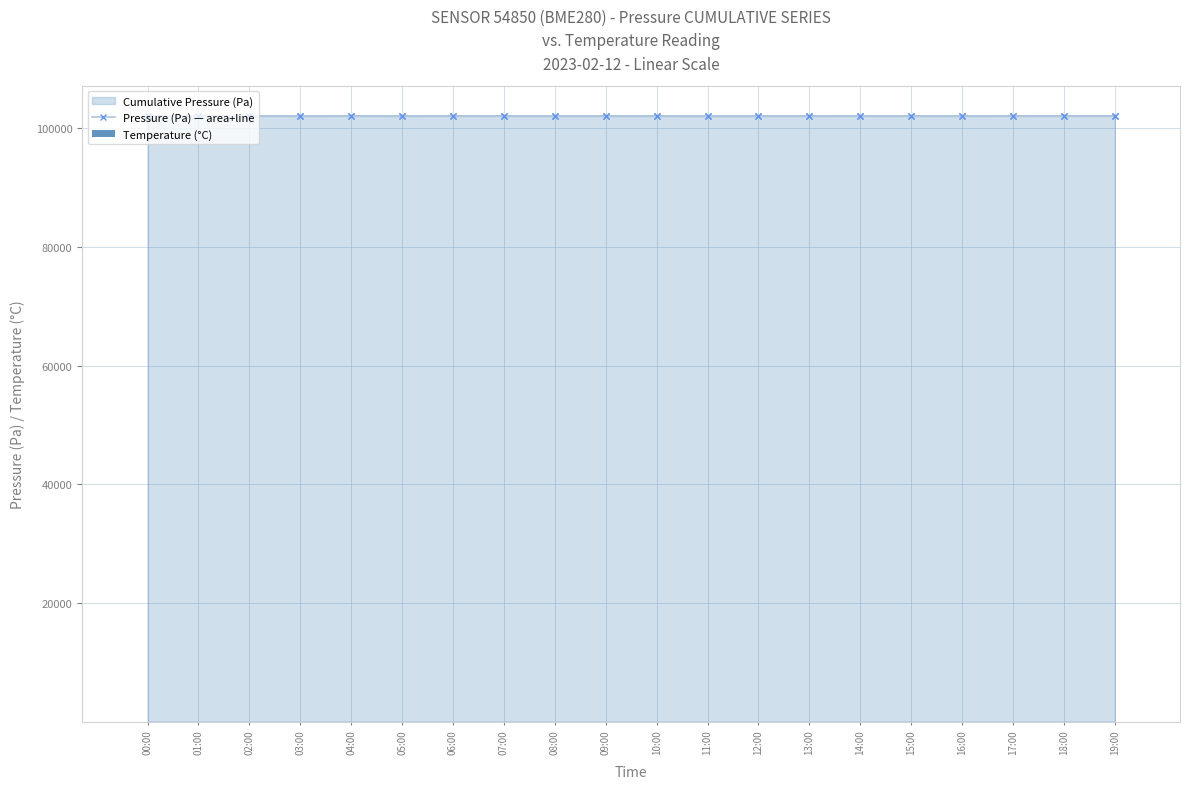

Which series has the largest total across all categories?

Pressure (Pa) — area+line